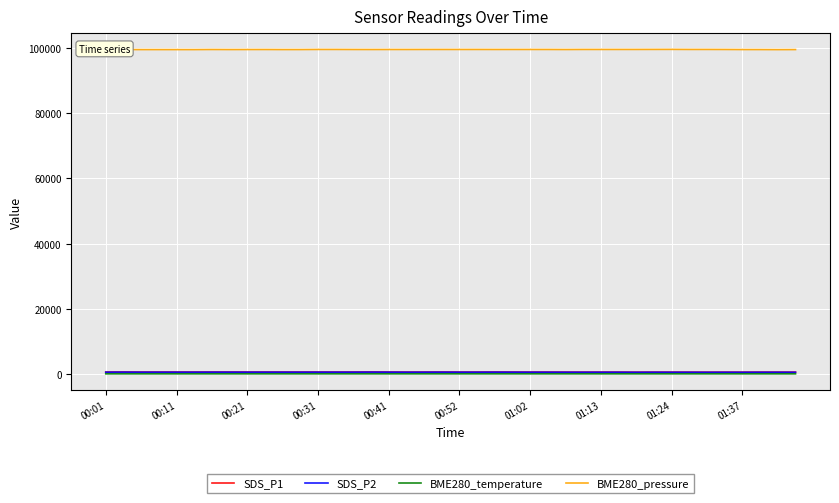

Which series has the largest total across all categories?

BME280_pressure